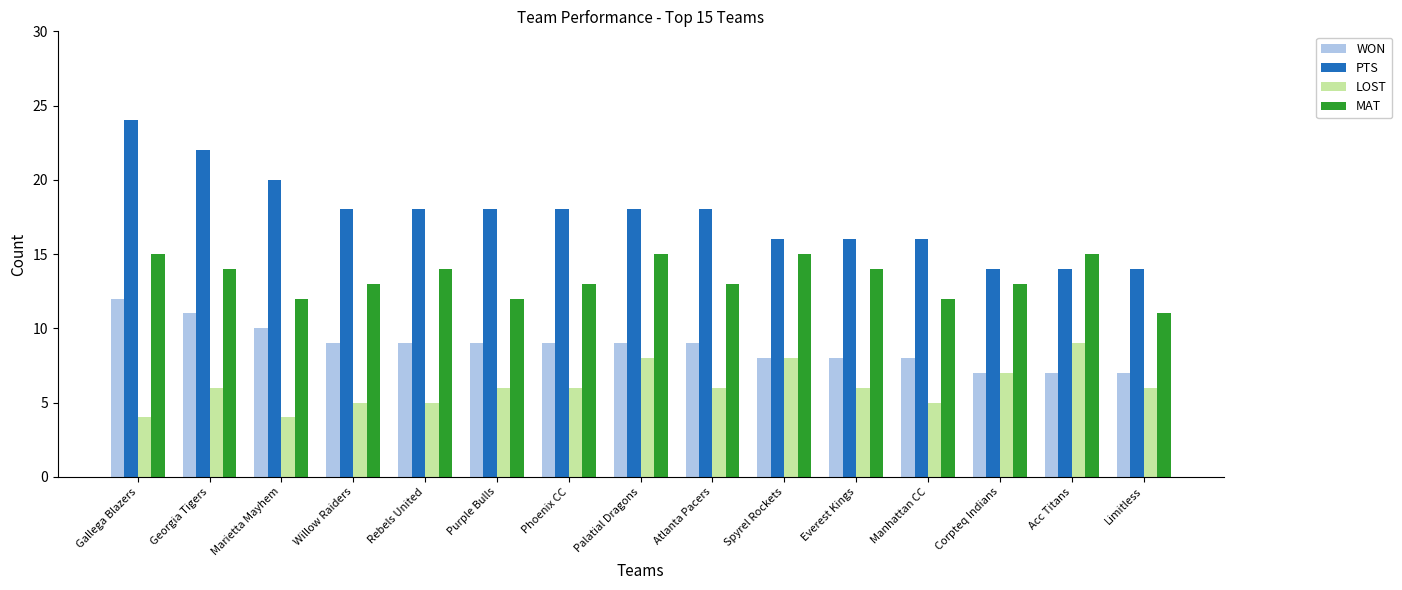

How many bars are there in each group?

4